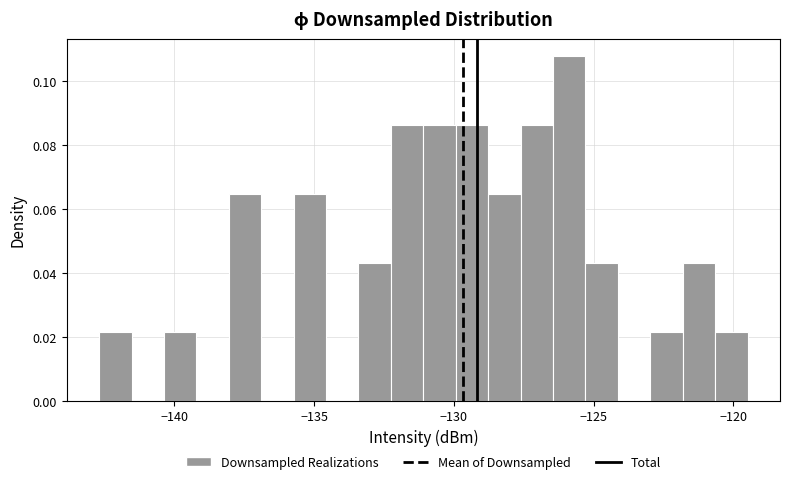

Read against the x-axis, roughly where is the centre of the tallest bar?

-126.0